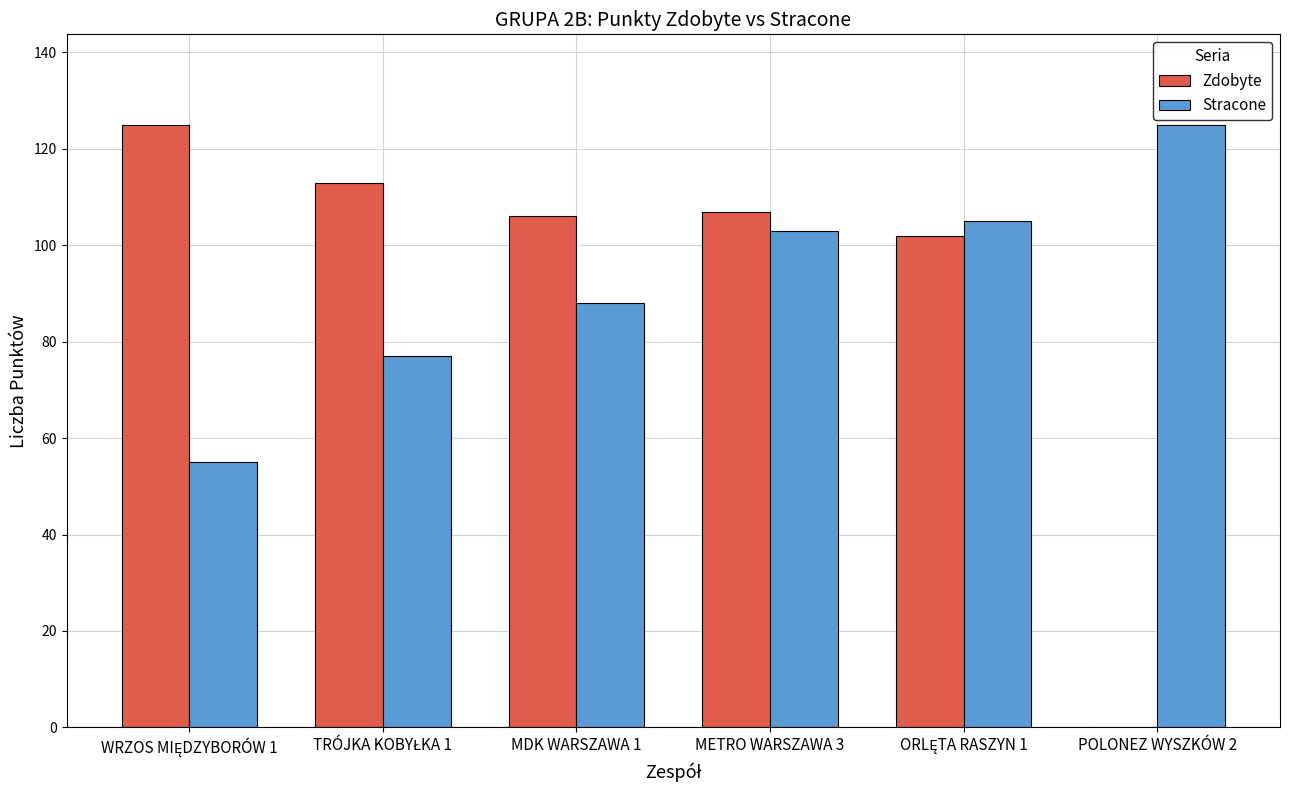

Between MDK WARSZAWA 1 and METRO WARSZAWA 3, which series saw the biggest shift?

Stracone